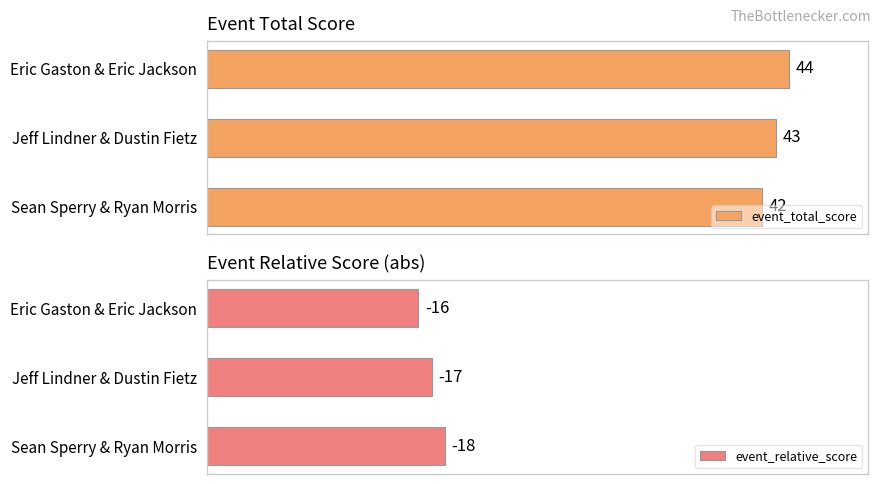

Which series has the largest total across all categories?

event_total_score